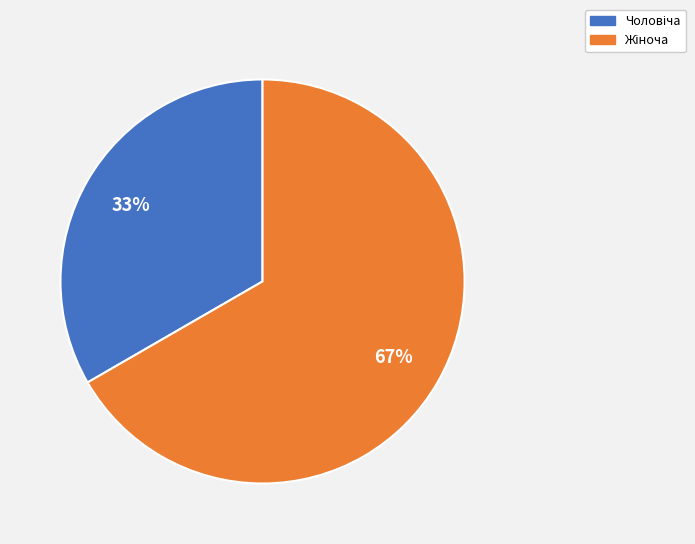

Is there a majority slice in this chart?

Yes